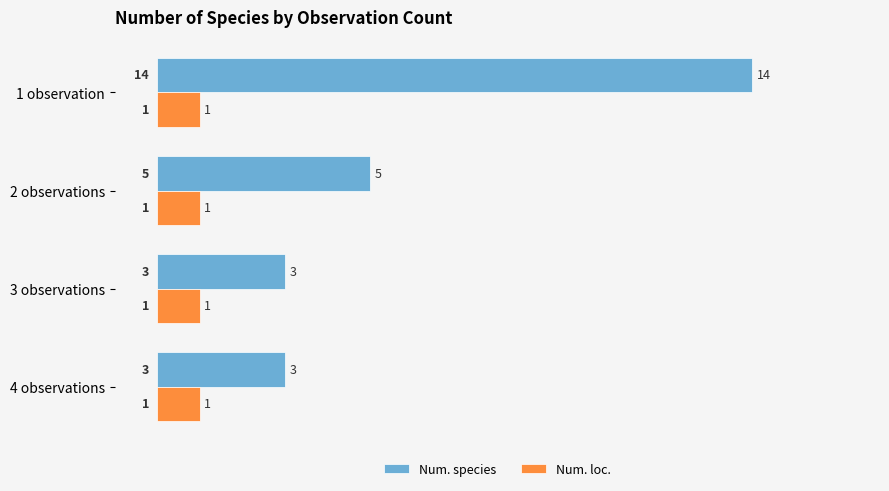

Which series has the widest spread of values?

Num. species